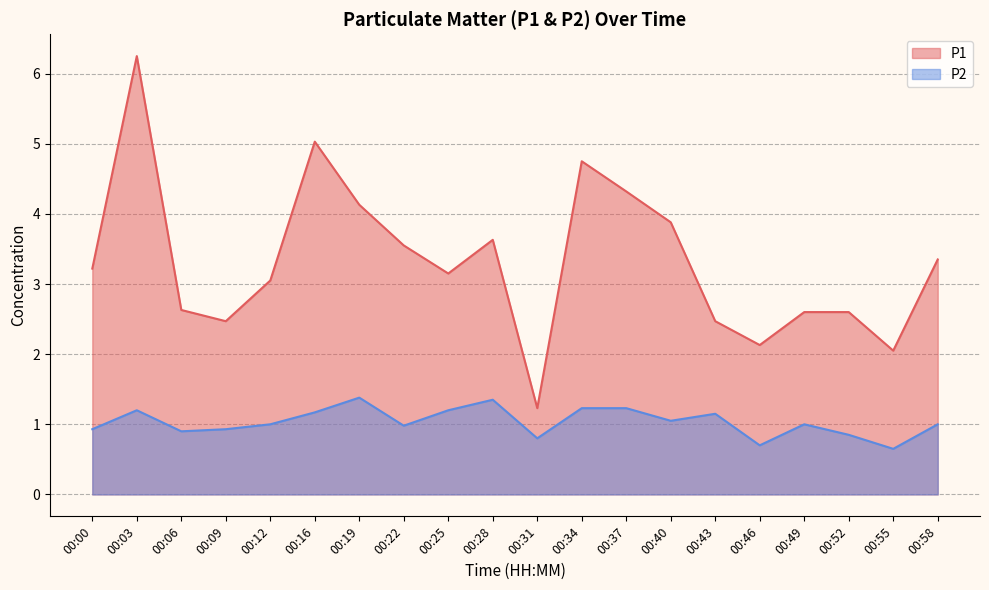

What is the difference between the P1 values at 00:55 and 00:12?

1.0